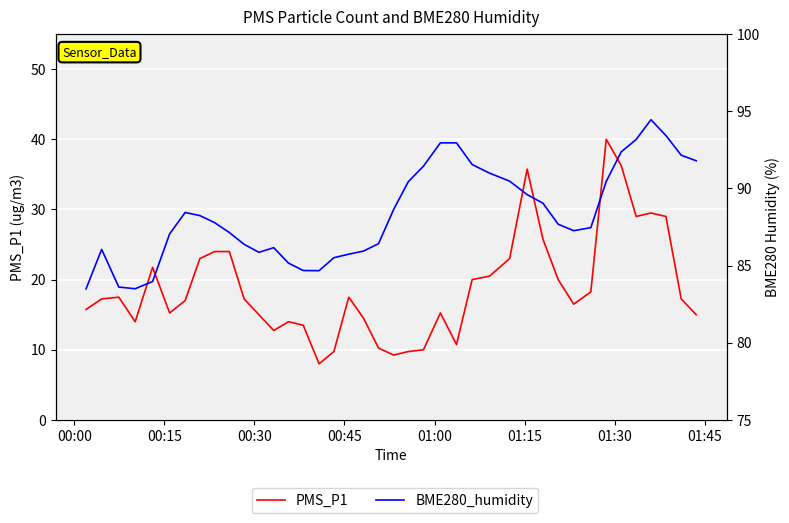

What is the average value of the PMS_P1 series?

18.8